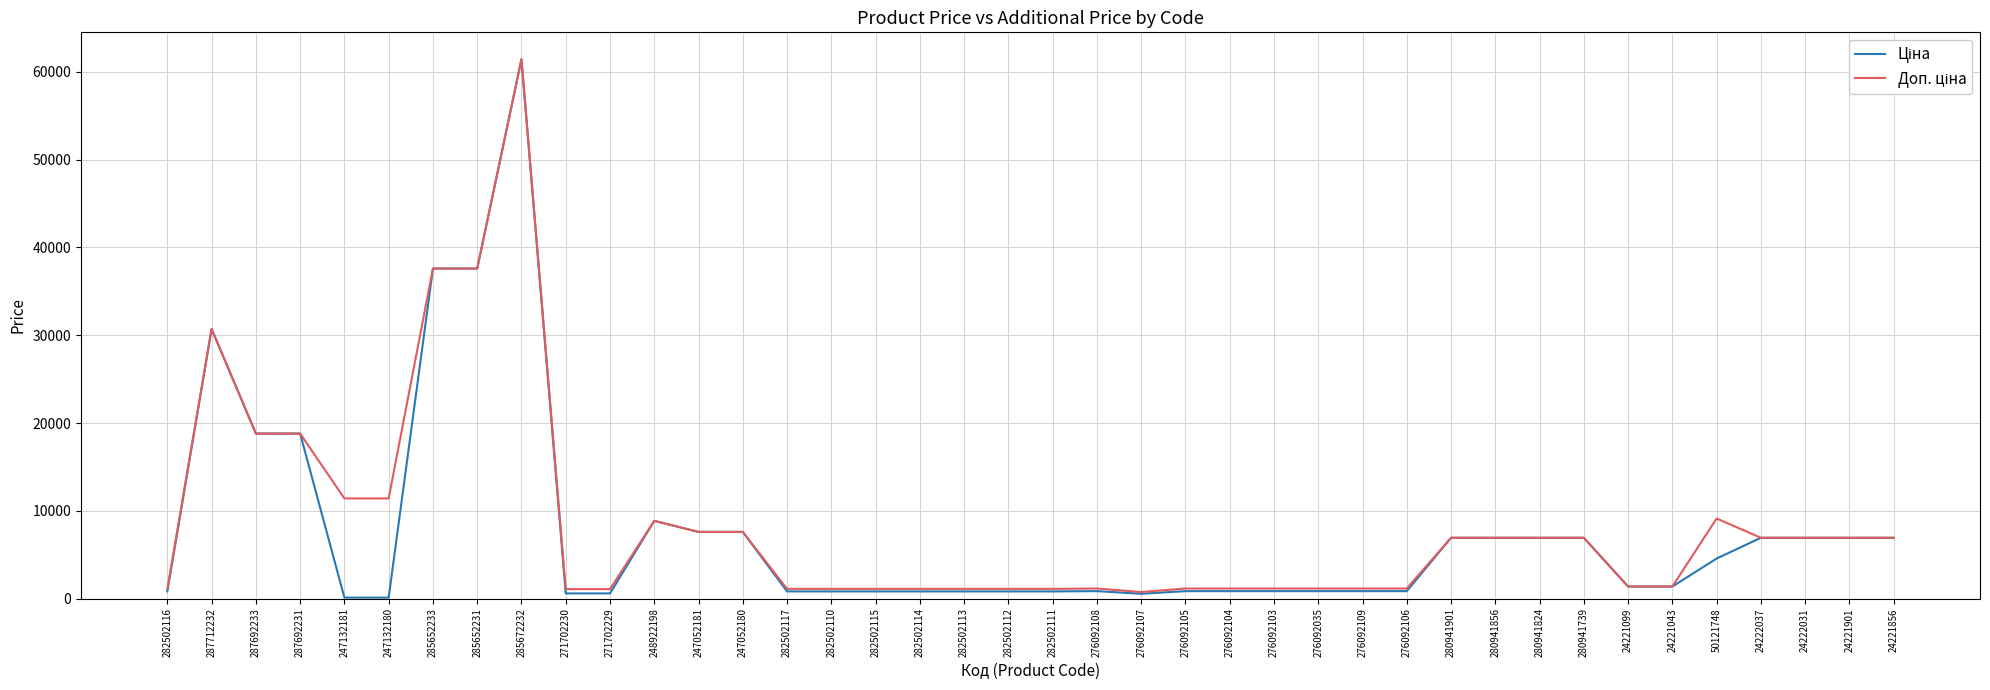

Which category has the highest value across all series?

285672232